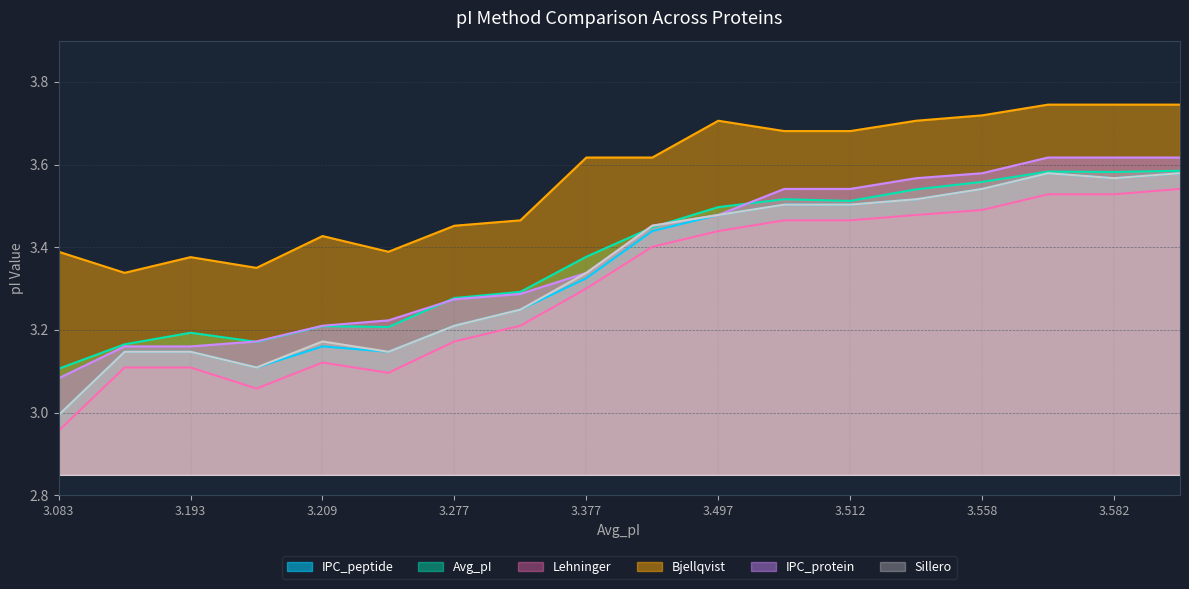

True or false: Lehninger has a value of 3.0 at 3.083.

True